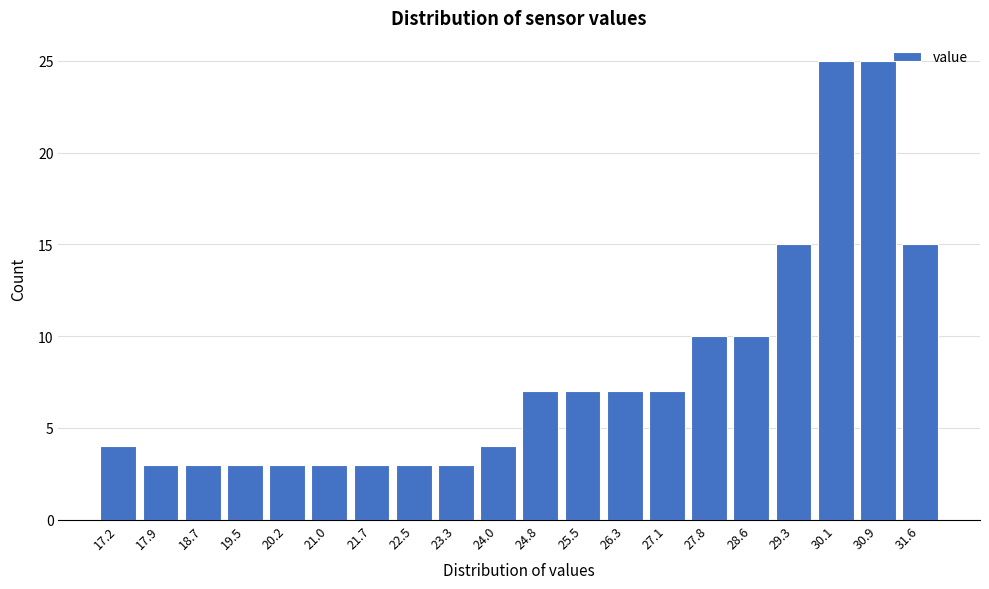

What is the height of the bar covering 28.96 to 29.72 on the x-axis? Neither the bar edges nor the heights are printed on the chart, so give them approximately, as read against the axes.

15